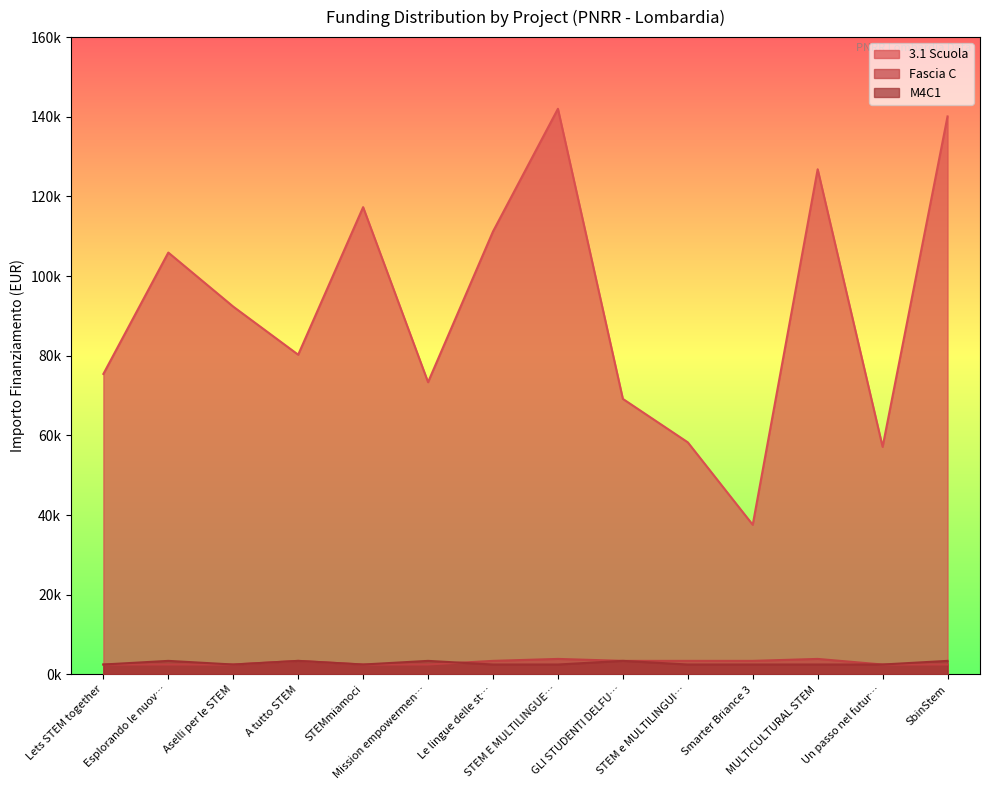

Reading left to right, extract all data points from this chart.

3.1 Scuola: 75442.6	105915.0	92341.9	80270.1	117311.1	73375.7	111198.7	142004.3	69180.1	58273.5	37577.6	126823.9	57143.9	140087.5
Fascia C: 2498.0	2498.0	2498.0	3413.0	2498.0	2498.0	3413.0	3903.0	3413.0	3413.0	3413.0	3903.0	2498.0	2498.0
M4C1: 2498.0	3413.0	2498.0	3413.0	2498.0	3413.0	2498.0	2498.0	3413.0	2498.0	2498.0	2498.0	2498.0	3413.0